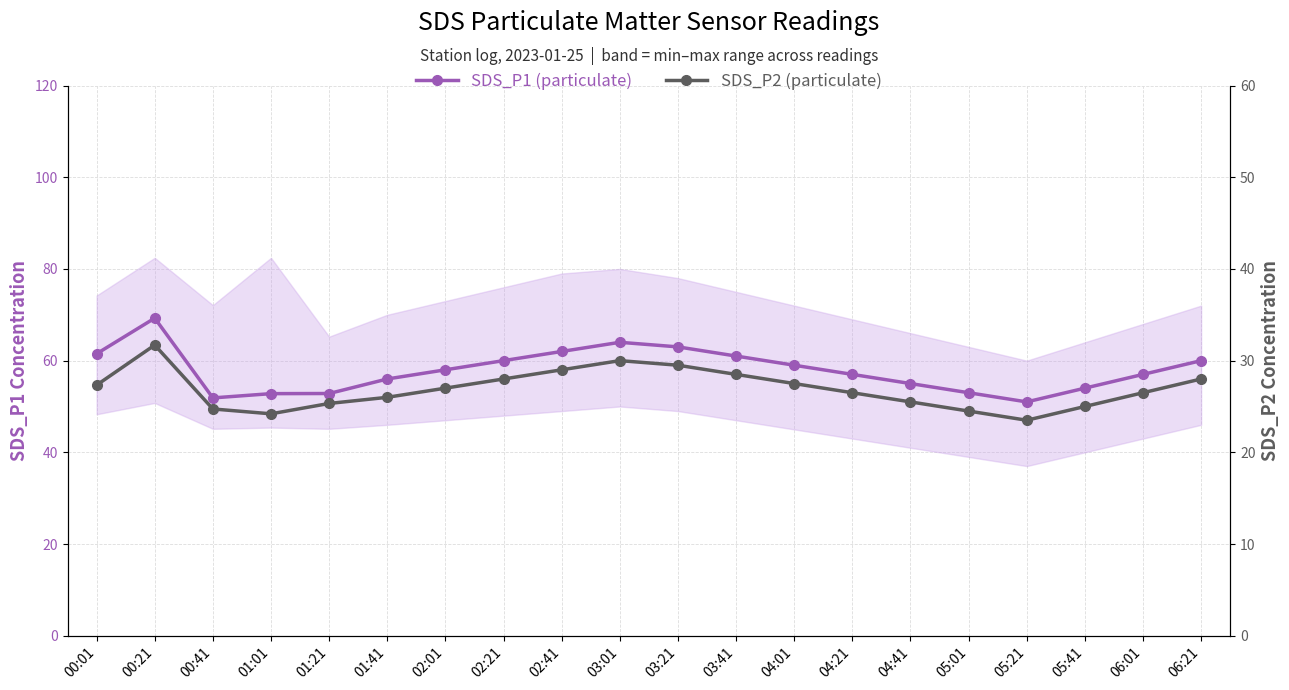

What are all the series names shown in the legend?

SDS_P1 (particulate), SDS_P2 (particulate)